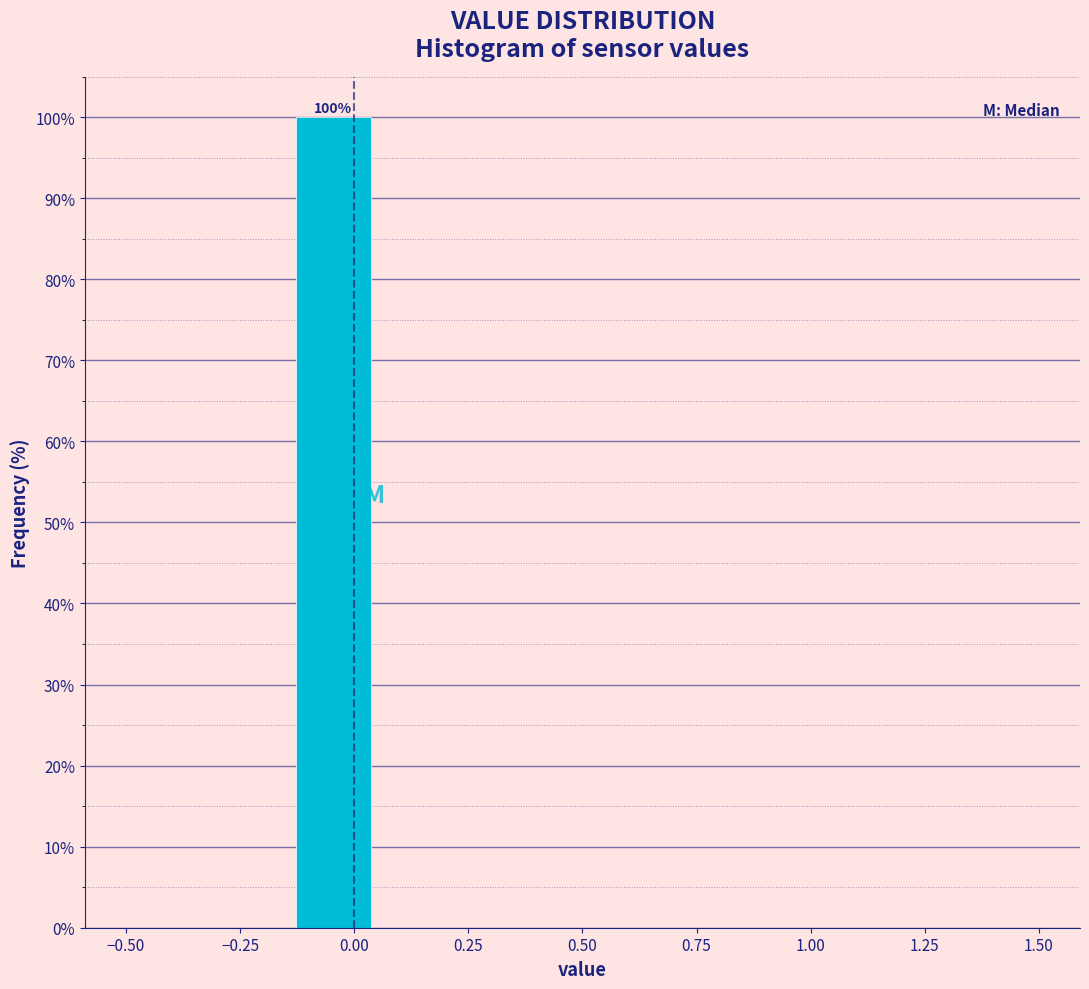

Read against the x-axis, roughly where is the centre of the tallest bar?

-0.05